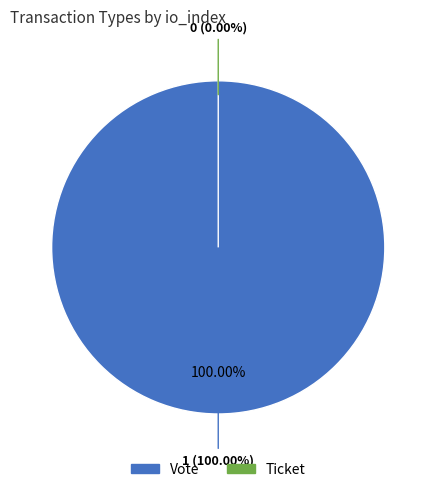

To the nearest percent, what is the combined percentage of Vote and Ticket?

100%